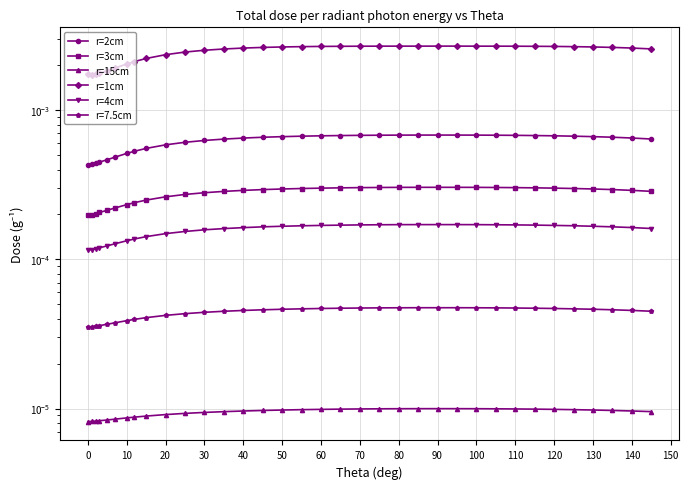

True or false: r=4cm has a value of 0.0 at 20.

True